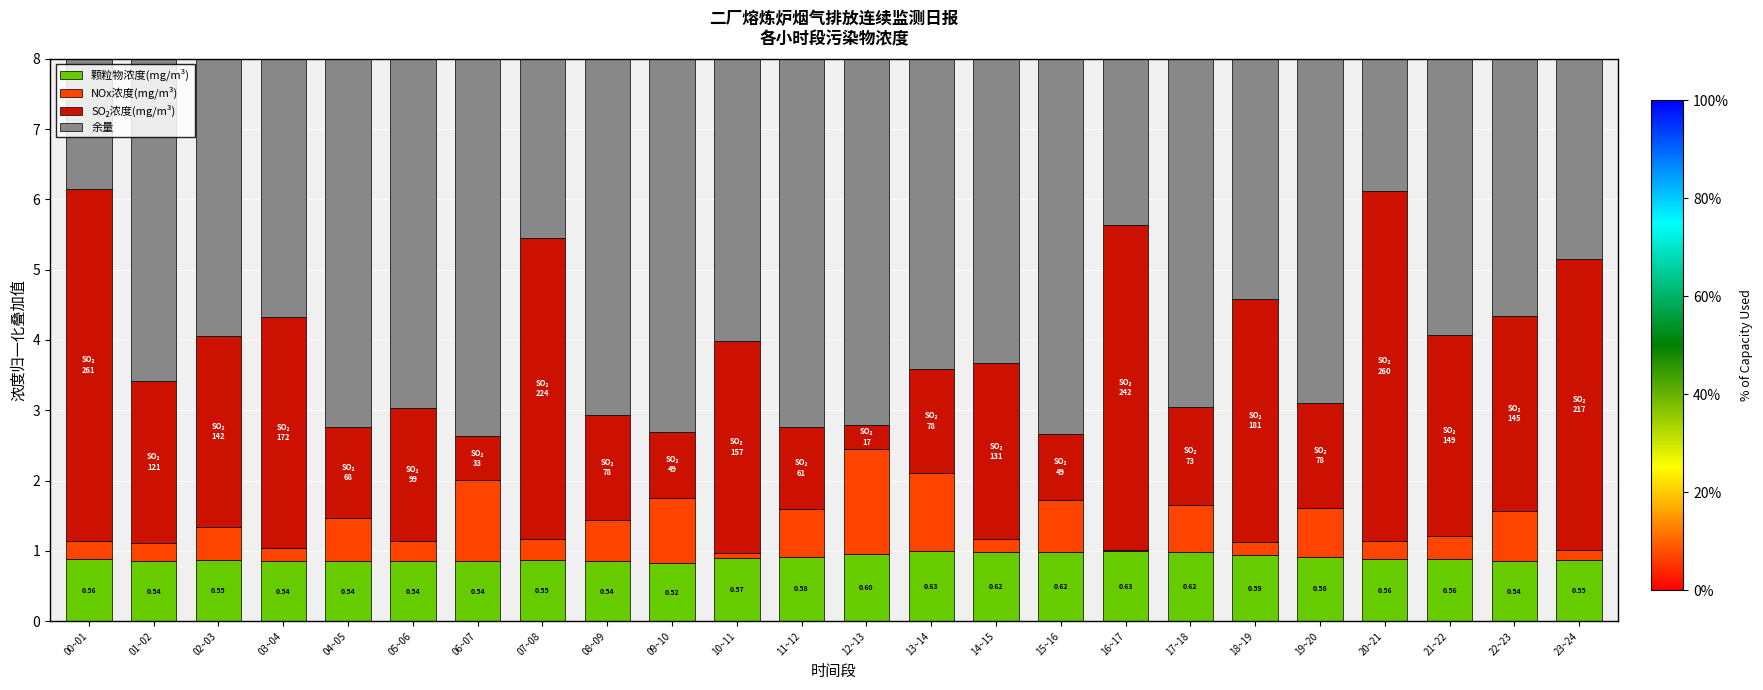

Count the number of categories in the chart.

24